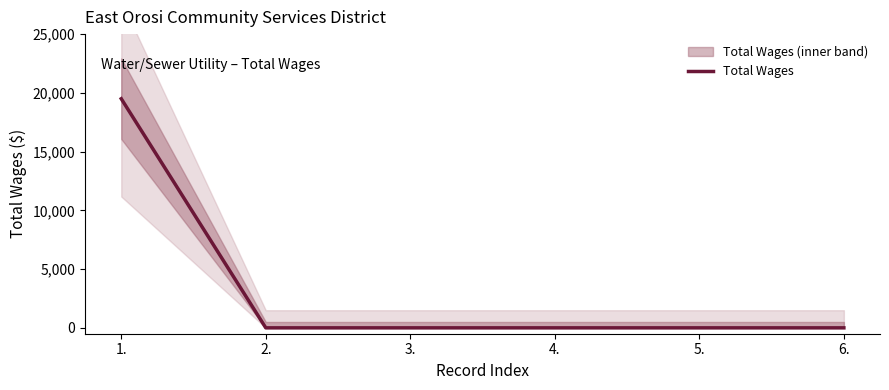

Reading left to right, extract all data points from this chart.

19500	0	0	0	0	0